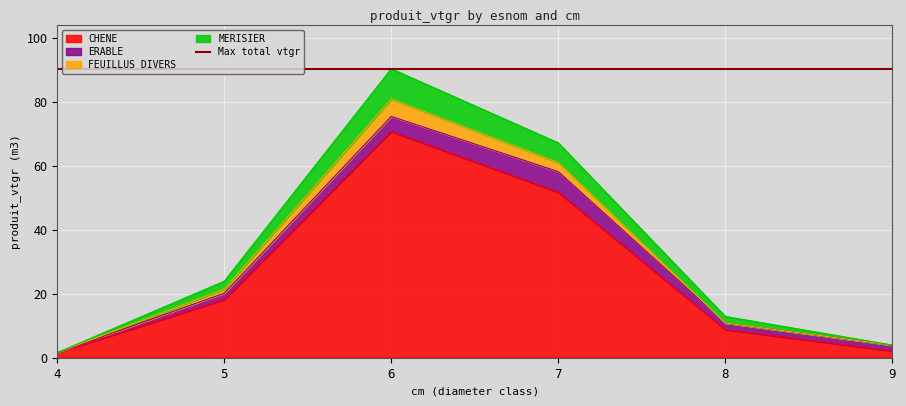

The value of CHENE at 5 is 4.0. True or false?

False